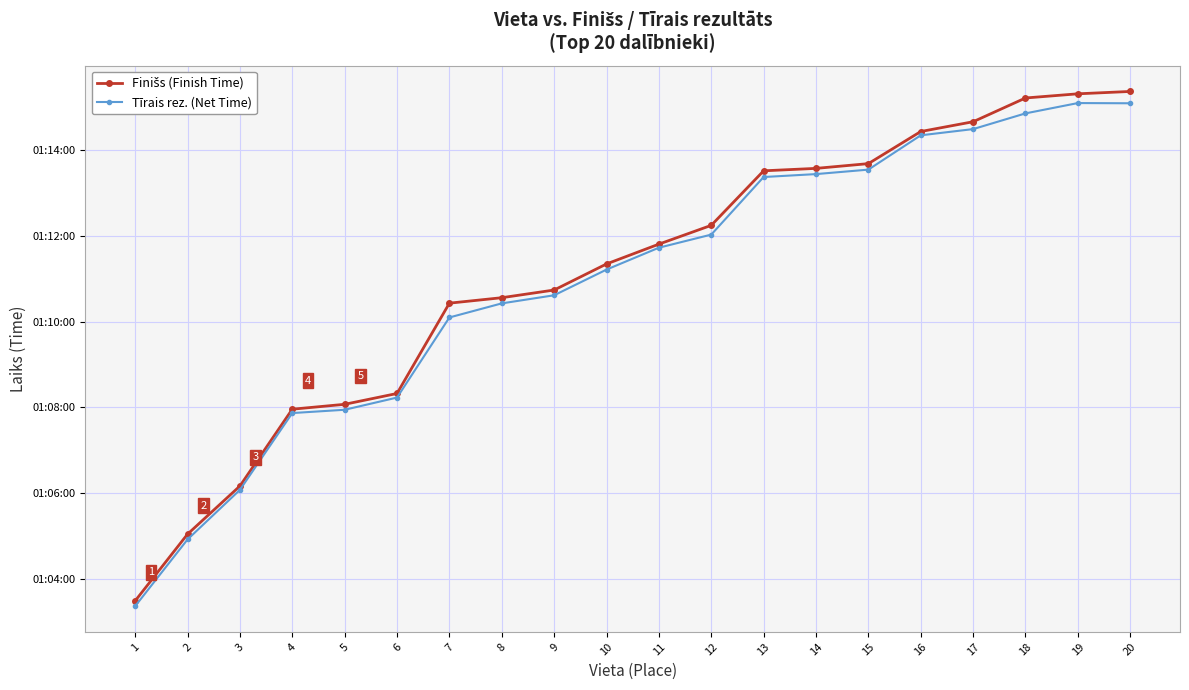

List the labels in order of Tīrais rez. (Net Time) value, smallest first.

1, 2, 3, 4, 5, 6, 7, 8, 9, 10, 11, 12, 13, 14, 15, 16, 17, 18, 20, 19